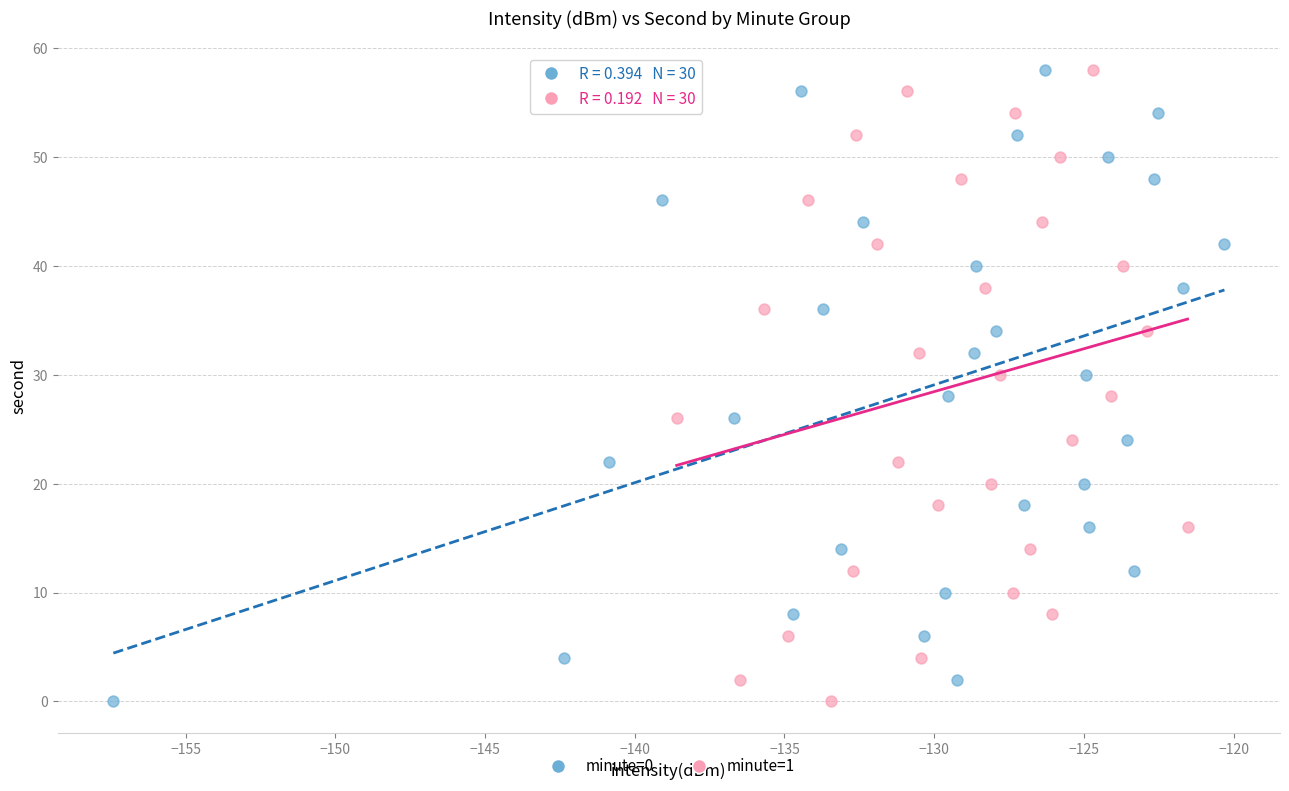

What are all the series names shown in the legend?

minute=0, minute=1